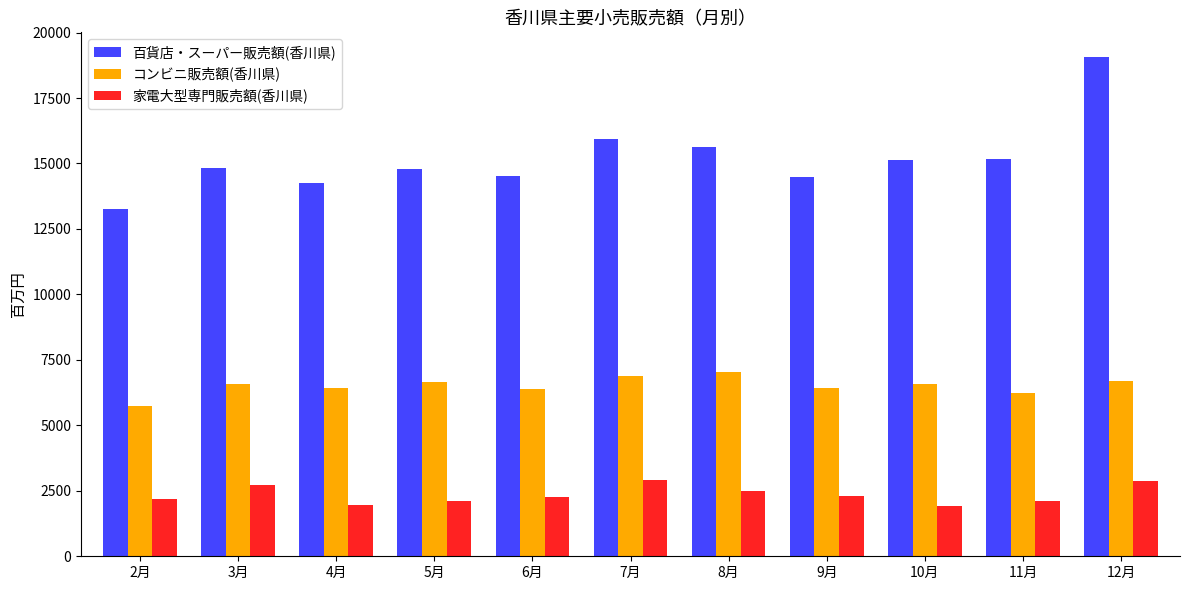

The value of 百貨店・スーパー販売額(香川県) at 2月 is 6731. True or false?

False